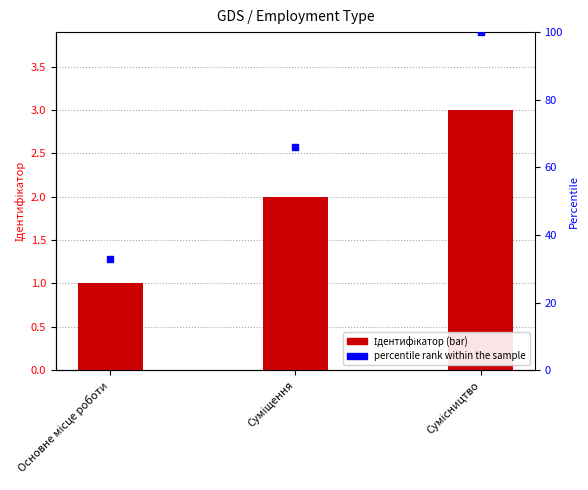

Which series reaches the minimum Y coordinate?

Ідентифікатор